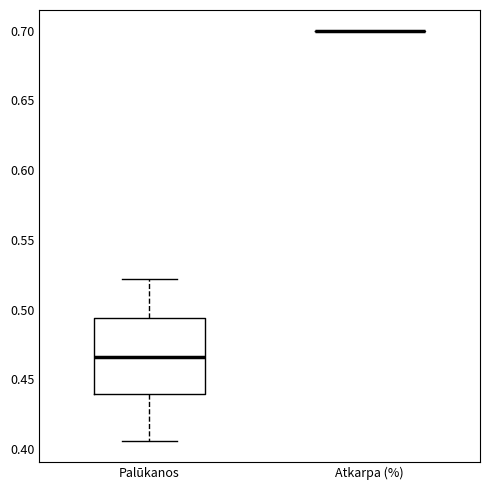

Which box is the tallest, from its lower edge to its upper edge?

Palūkanos